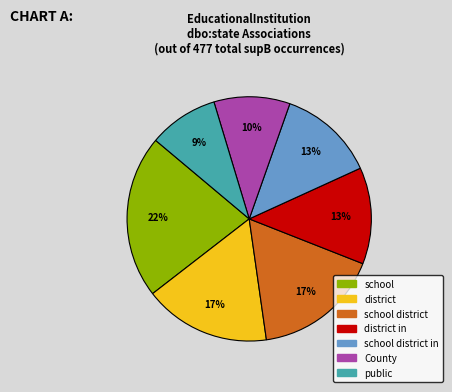

To the nearest percent, what is the average slice percentage?

14%